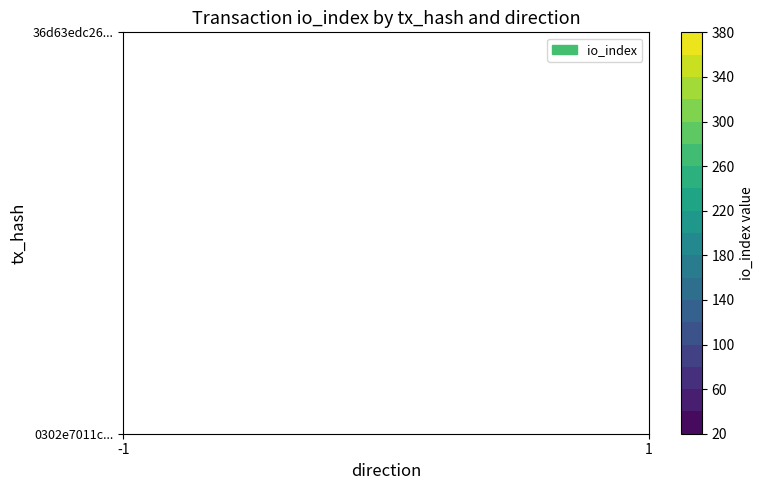

The value of 0302e7011c51f7b10ea4929297185cb711bb987 at direction is -1. True or false?

True